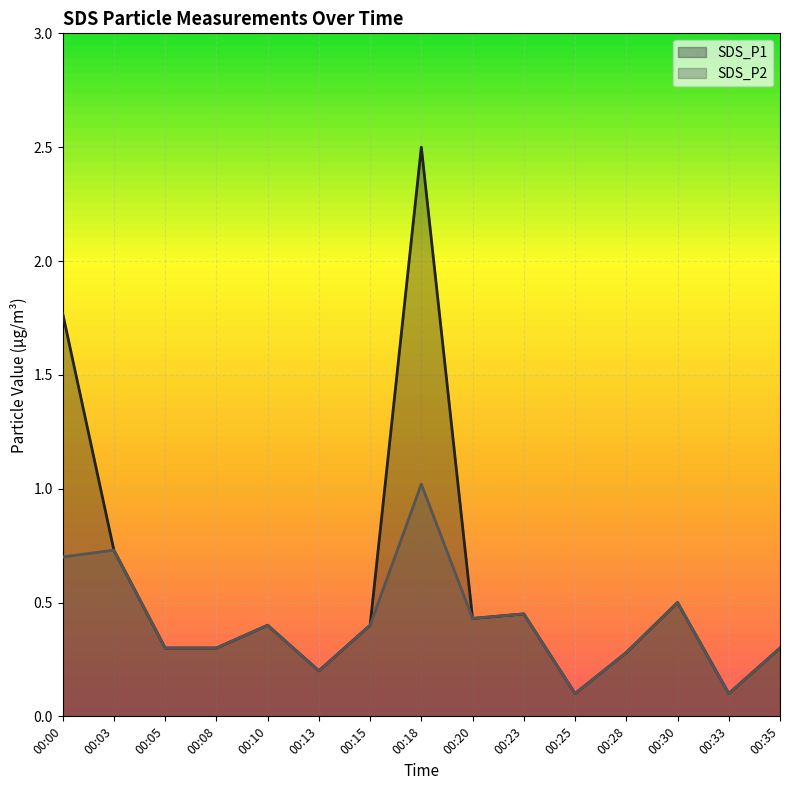

True or false: SDS_P2 and SDS_P1 cross at least once.

False